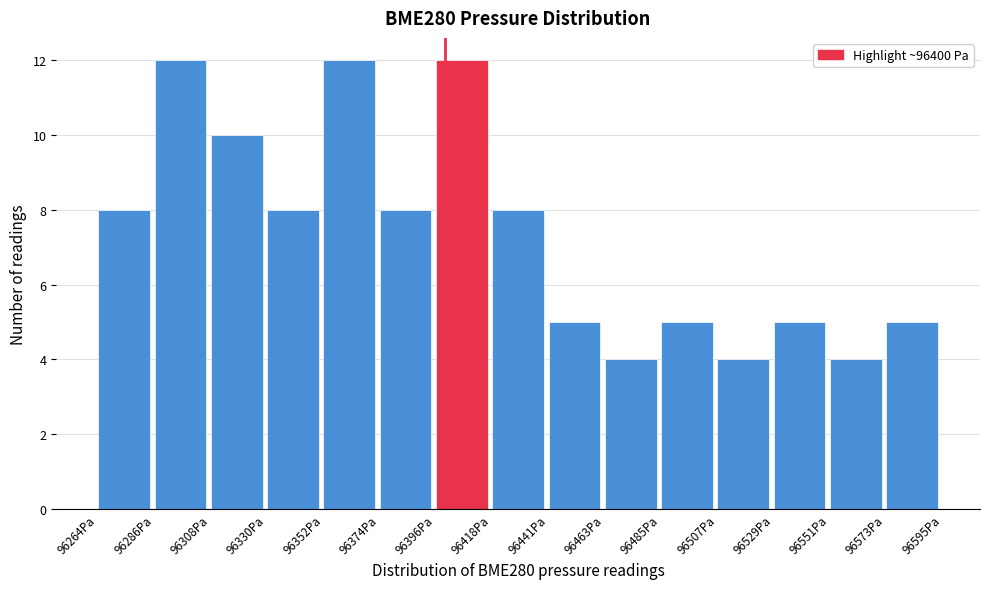

Reading left to right, list every bar in this chart as the range it spans on the x-axis followed by its height. Neither the bar edges nor the heights are printed on the chart, so give them approximately, as read against the axes.

96265 to 96285: 8
96285 to 96310: 12
96310 to 96330: 10
96330 to 96350: 8
96350 to 96375: 12
96375 to 96395: 8
96395 to 96420: 12
96420 to 96440: 8
96440 to 96465: 5
96465 to 96485: 4
96485 to 96505: 5
96505 to 96530: 4
96530 to 96550: 5
96550 to 96575: 4
96575 to 96595: 5